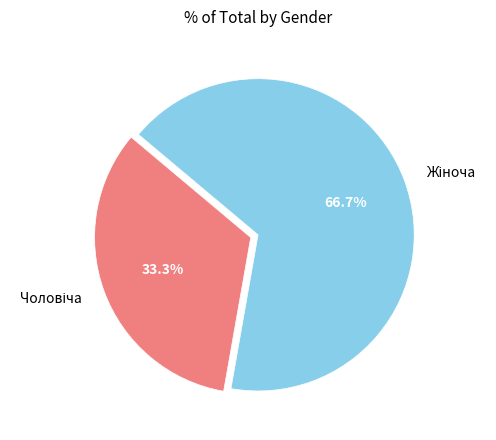

Is there a majority slice in this chart?

Yes